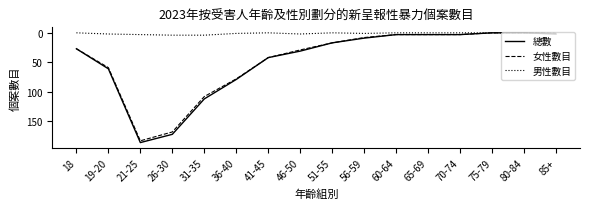

What is the difference between the maximum and minimum values in the 男性數目 series?

4